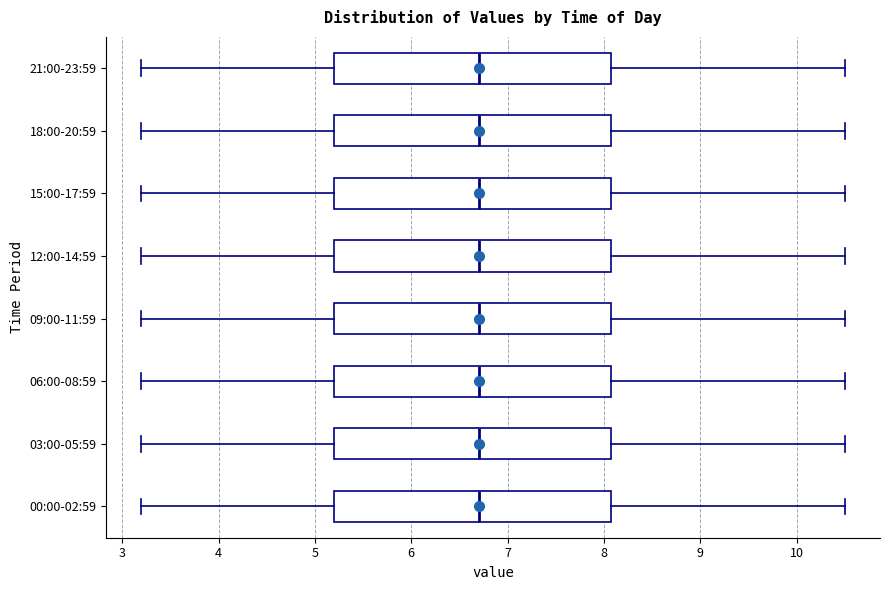

Reading bottom to top, read every box against the x-axis: the position of its median line, the range the box covers, and the ends of its whiskers. The values are not printed on the chart, so give them approximately, as read against the axis.

00:00-02:59: median 6.7, box 5.2 to 8.1, whiskers 3.2 to 10.5
03:00-05:59: median 6.7, box 5.2 to 8.1, whiskers 3.2 to 10.5
06:00-08:59: median 6.7, box 5.2 to 8.1, whiskers 3.2 to 10.5
09:00-11:59: median 6.7, box 5.2 to 8.1, whiskers 3.2 to 10.5
12:00-14:59: median 6.7, box 5.2 to 8.1, whiskers 3.2 to 10.5
15:00-17:59: median 6.7, box 5.2 to 8.1, whiskers 3.2 to 10.5
18:00-20:59: median 6.7, box 5.2 to 8.1, whiskers 3.2 to 10.5
21:00-23:59: median 6.7, box 5.2 to 8.1, whiskers 3.2 to 10.5